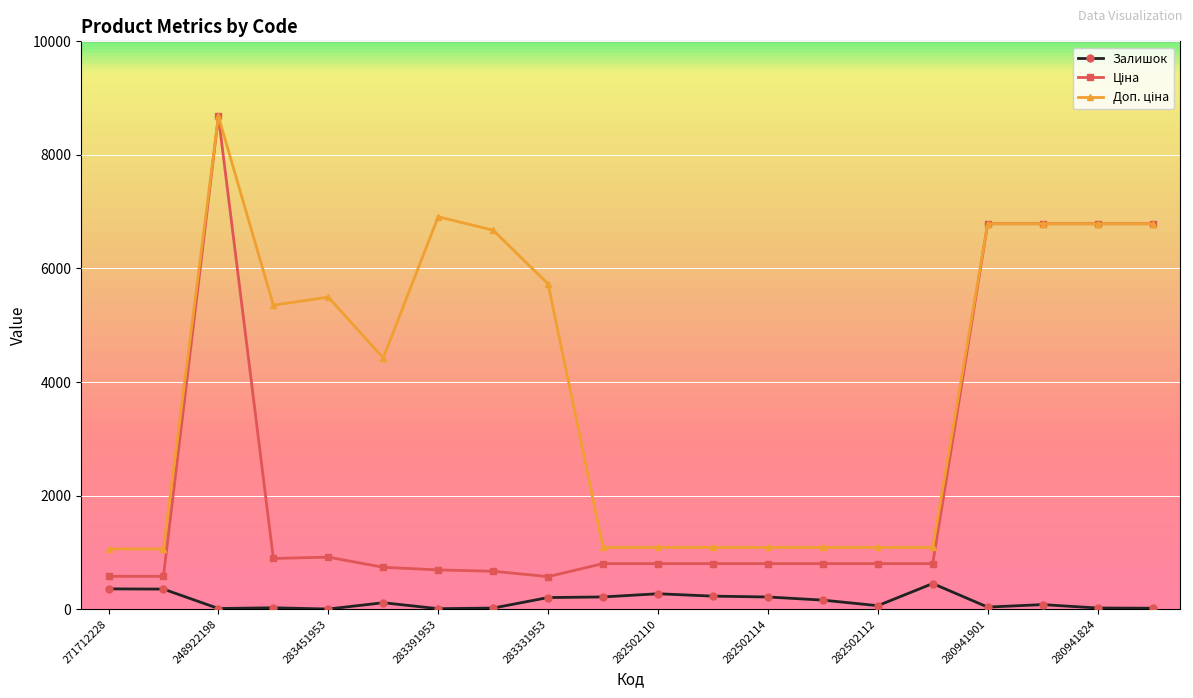

True or false: Залишок has more than 1 points higher than both neighbors.

True